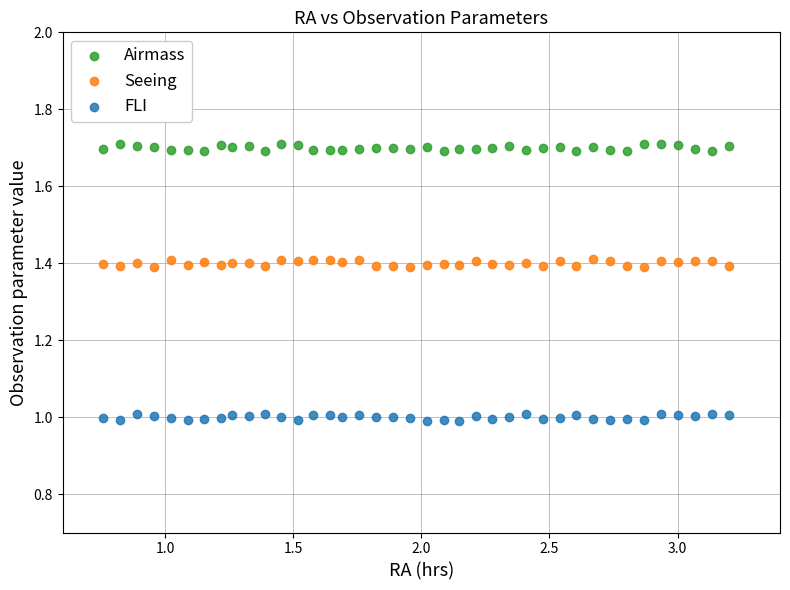

Which series reaches the maximum Y coordinate?

Airmass